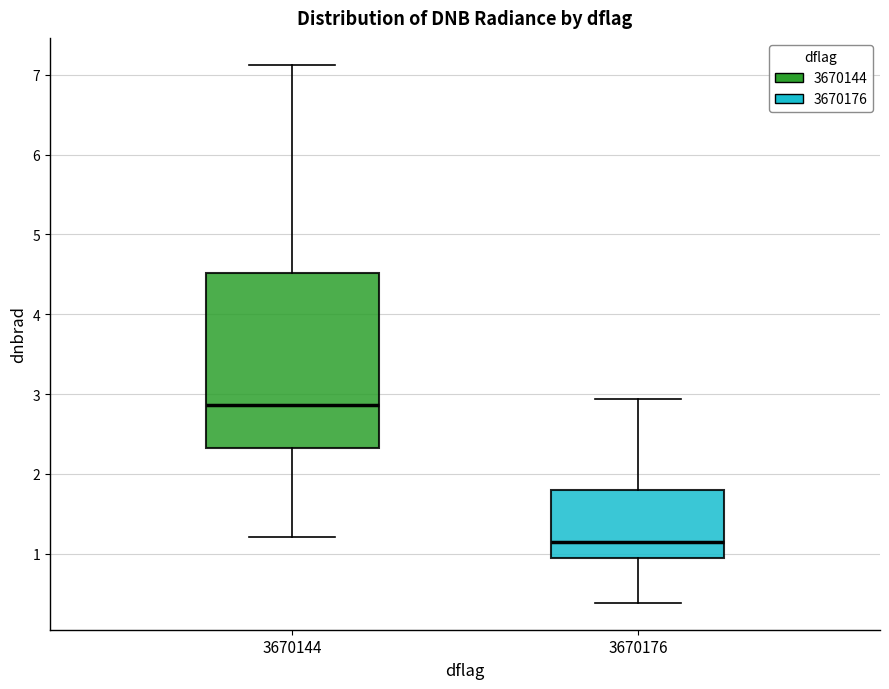

Reading left to right, transcribe this box plot: for each box, give where its median line is, the range the box spans, and where its two whiskers end, as read against the y-axis. The values are not printed on the chart, so give them approximately, as read against the axis.

3670144: median 2.9, box 2.3 to 4.5, whiskers 1.2 to 7.1
3670176: median 1.1, box 0.9 to 1.8, whiskers 0.4 to 2.9